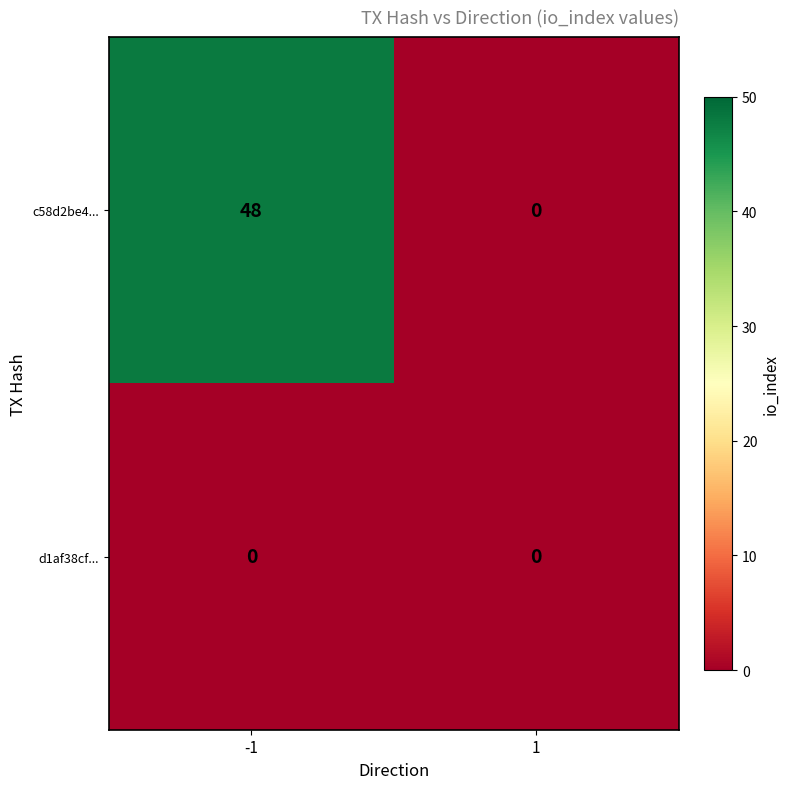

At which category does the chart reach its peak across all series?

-1